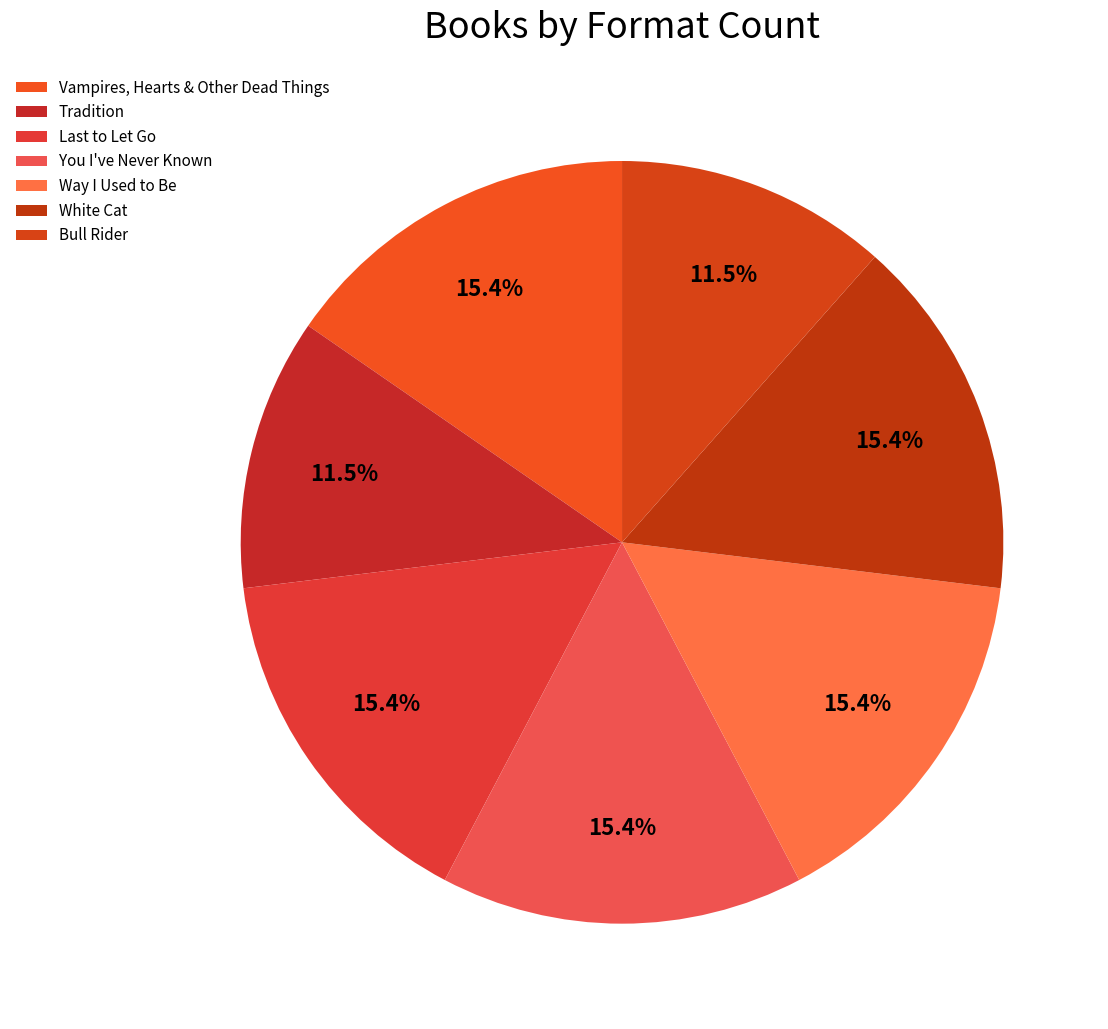

Count the number of slices in the pie.

7